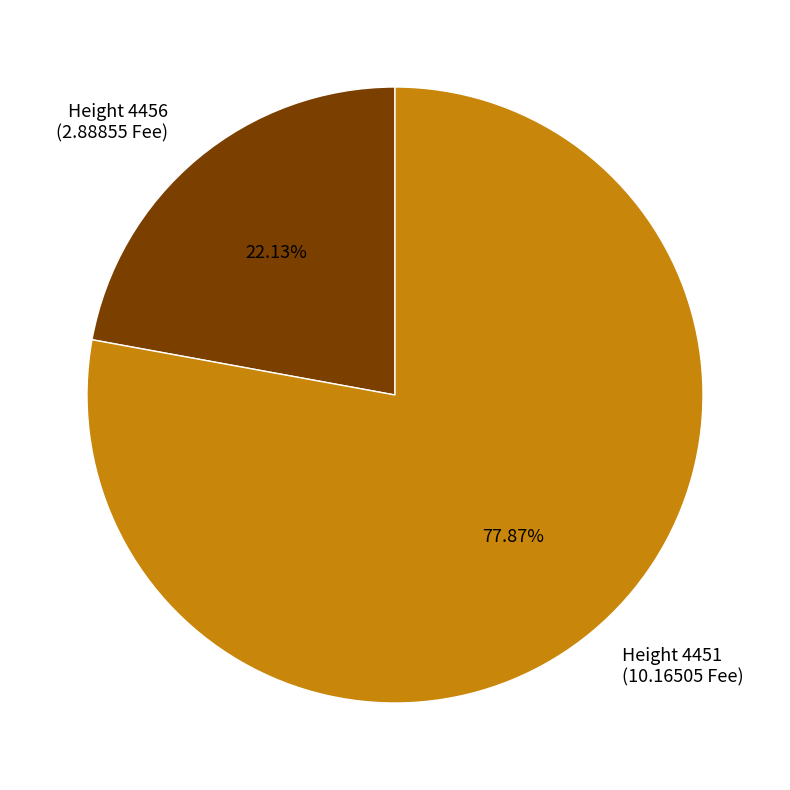

Which category has the biggest portion of the pie?

Height 4451 (10.16505 Fee)